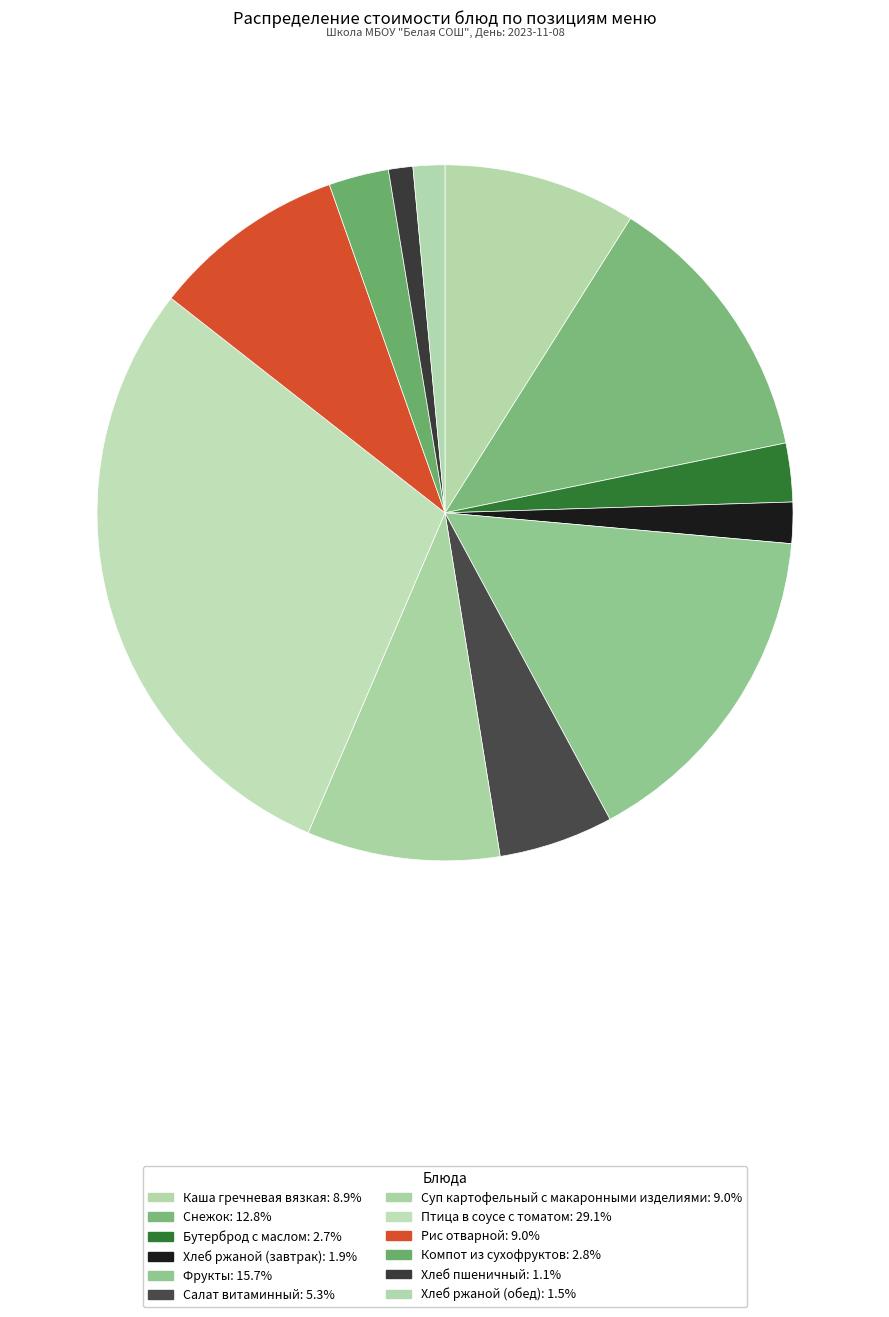

What is the largest slice in the pie chart?

Птица в соусе с томатом